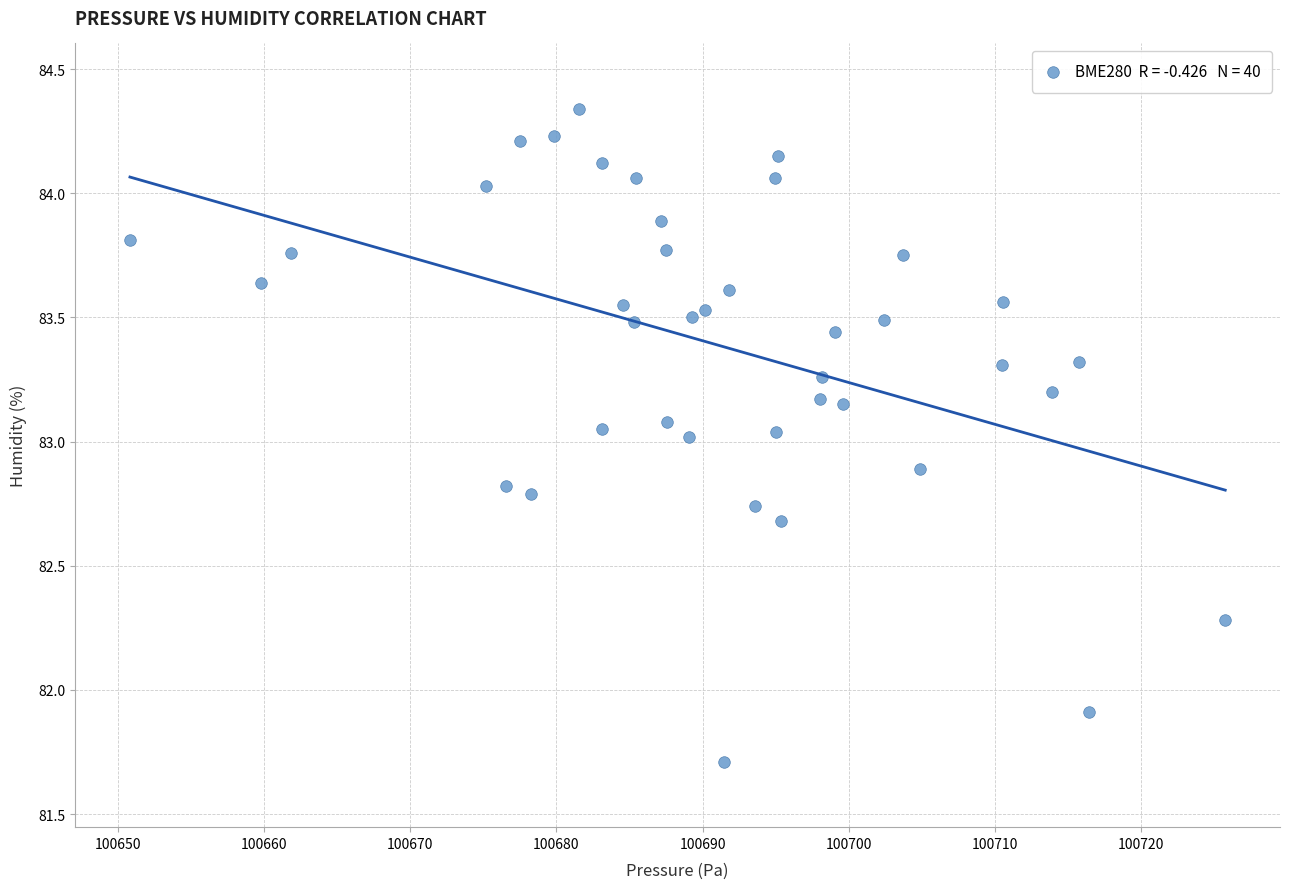

What is the range of Y values (max minus min)?

2.6